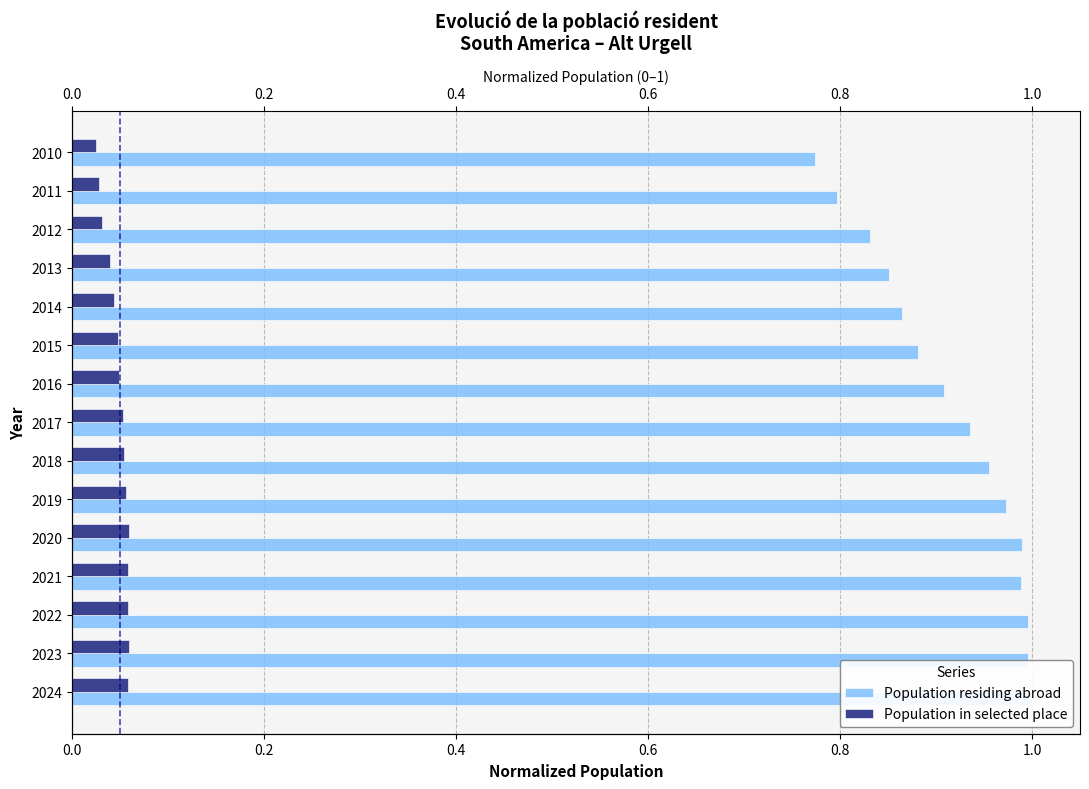

Does the chart contain stacked bars?

No